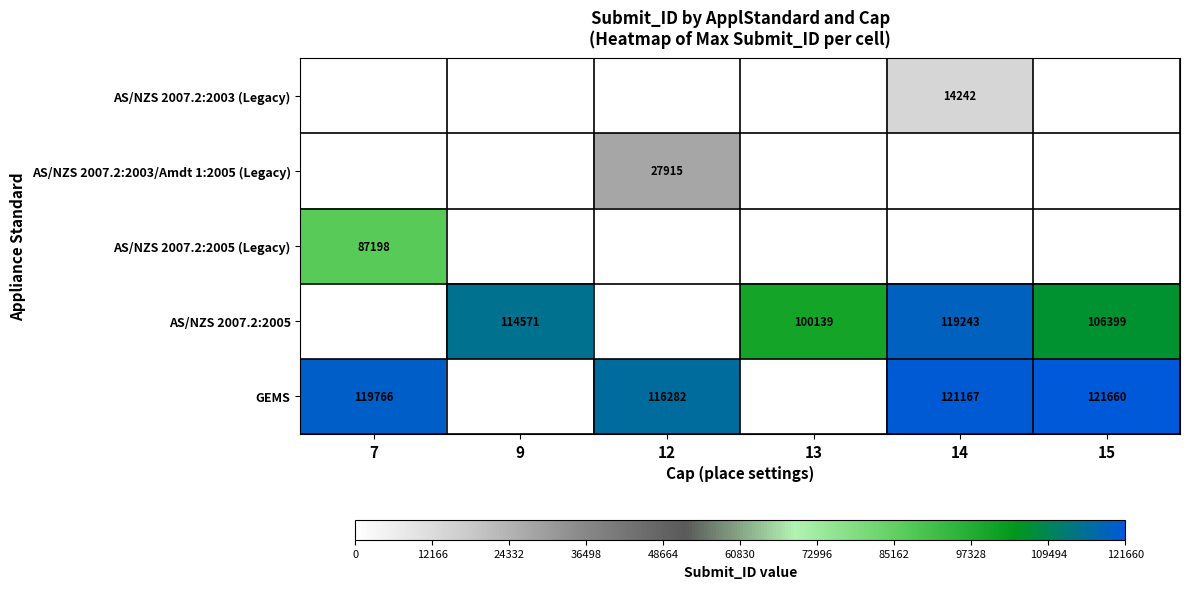

At which category is the sum across all series the highest?

14